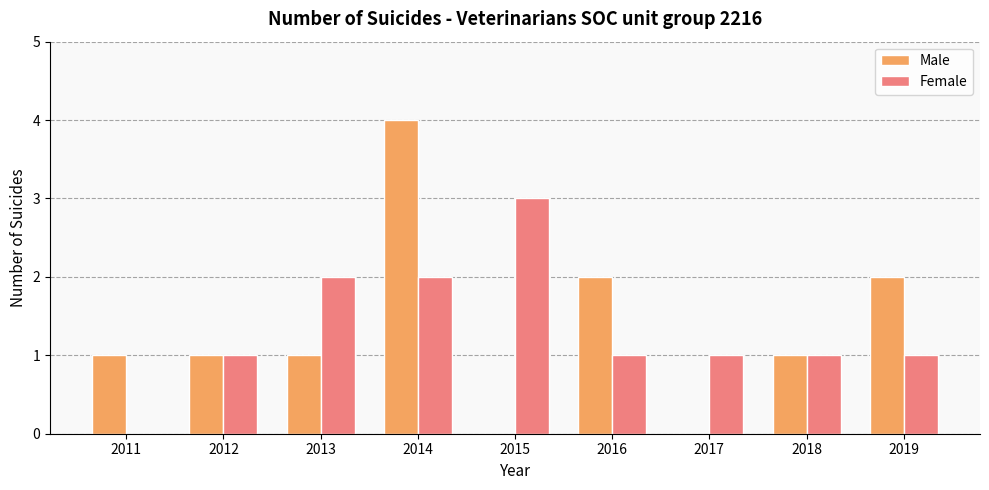

Reading left to right, transcribe all the data shown in this chart.

Male: 1	1	1	4	0	2	0	1	2
Female: 0	1	2	2	3	1	1	1	1